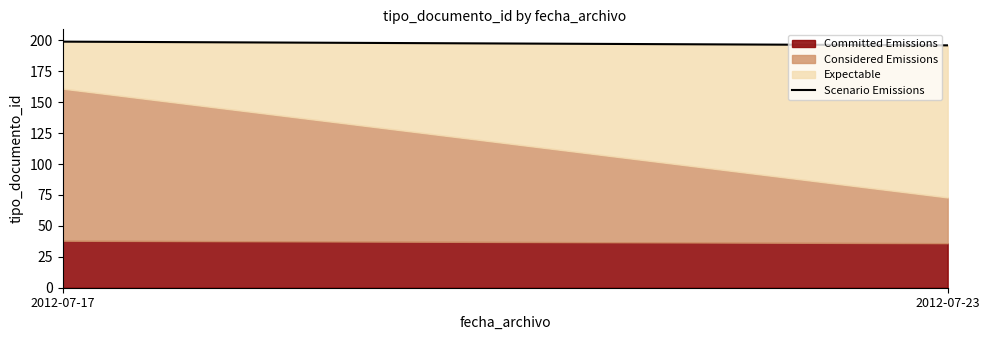

What is the difference between the maximum and minimum values?

3